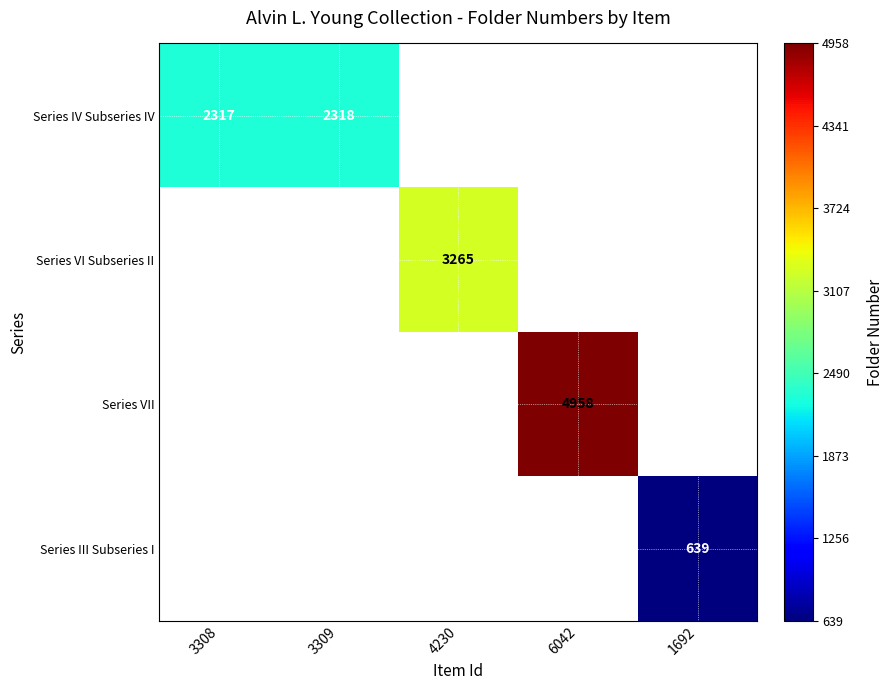

True or false: Series IV Subseries IV has a value of 3068 at 3309.

False